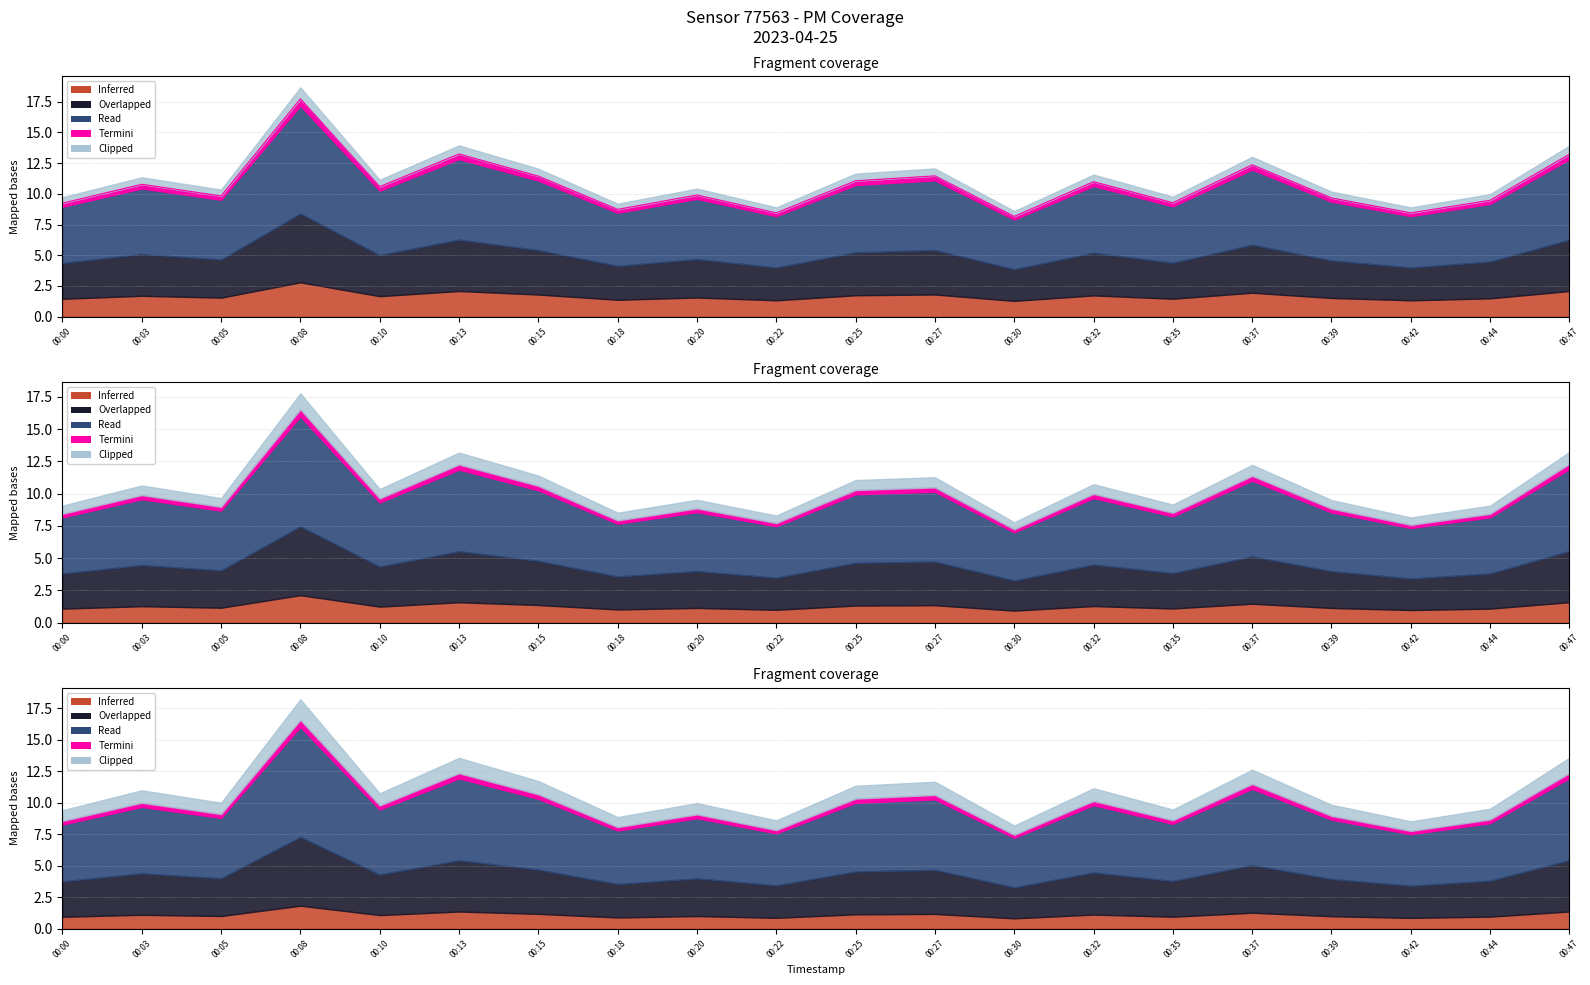

What is the maximum value for P1?

17.7